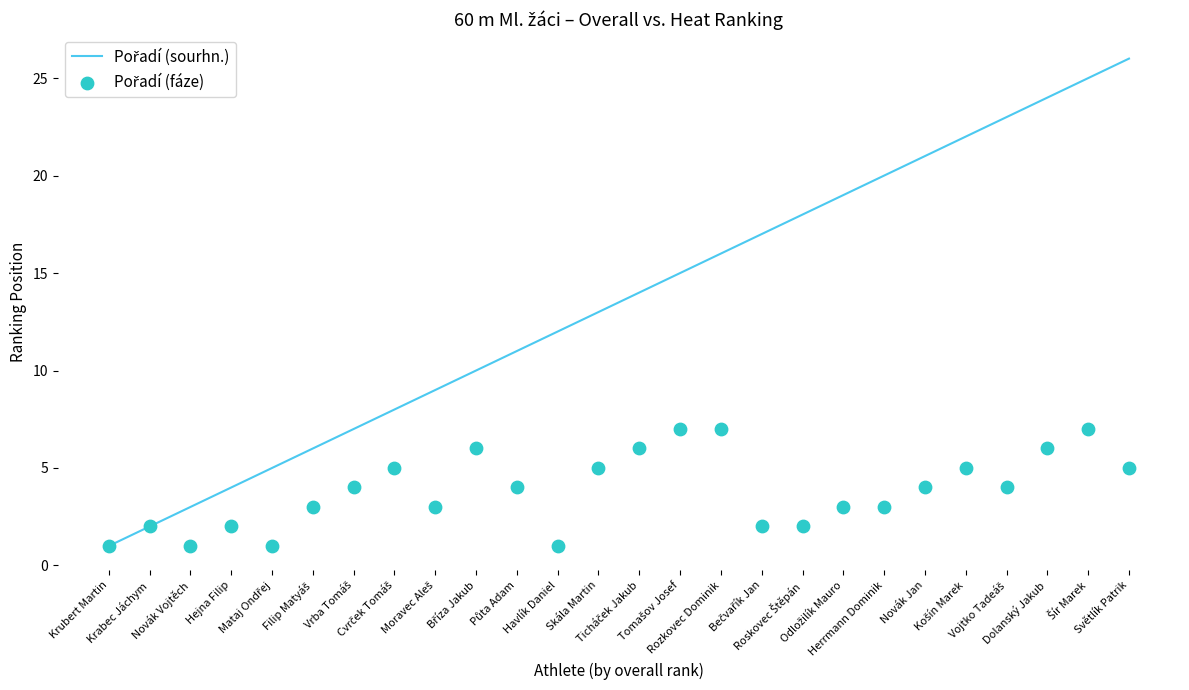

At which category is the sum across all series the highest?

Šír Marek